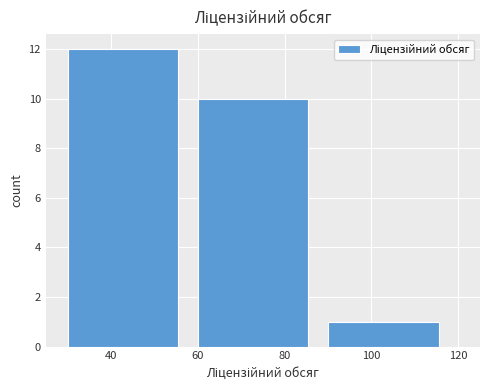

Reading left to right, transcribe this chart: for each bar, give the range it covers on the x-axis and its height. The values are not printed on the chart, so give them approximately, as read against the axis.

30 to 60: 12
60 to 90: 10
90 to 120: 1